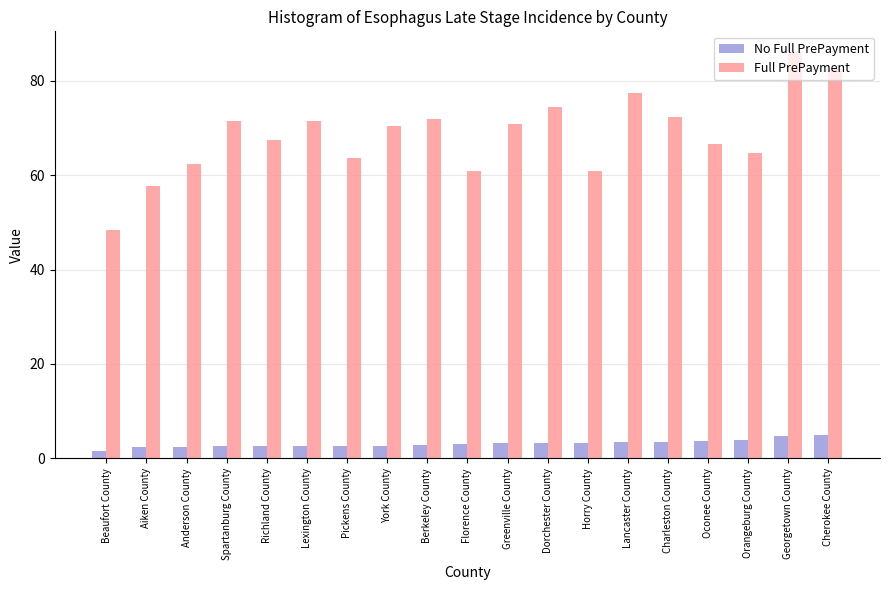

Read the No Full PrePayment value at Horry County.

3.3